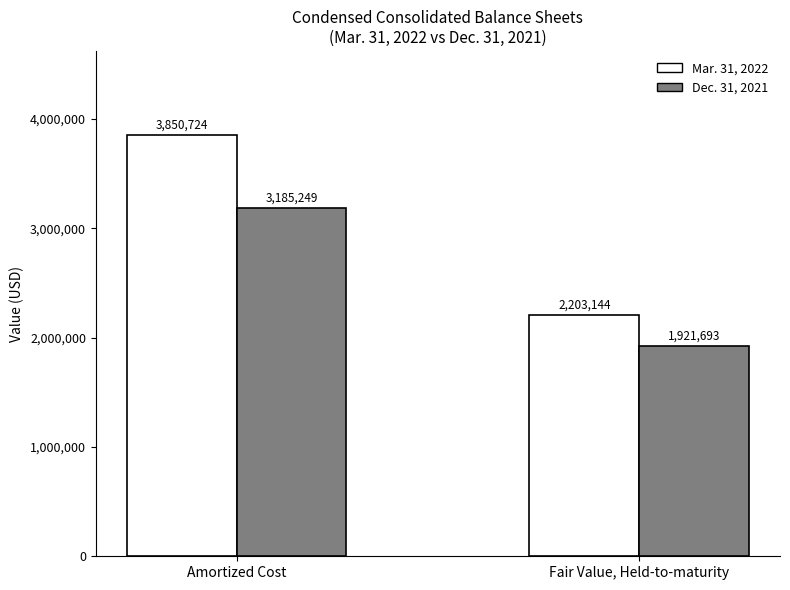

Is it true that Mar. 31, 2022 equals 3850724 at Amortized Cost?

True